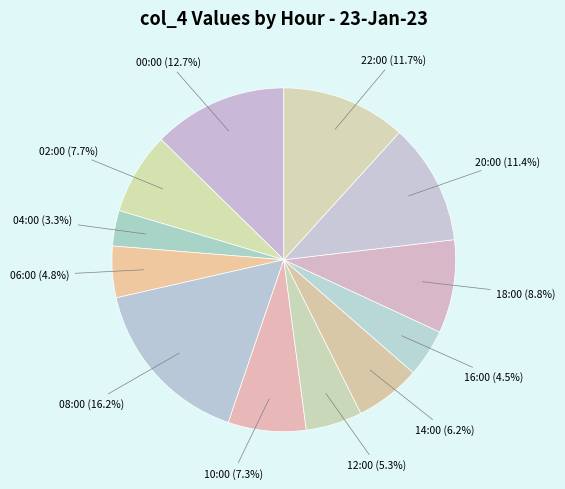

Which slice is the largest?

08:00